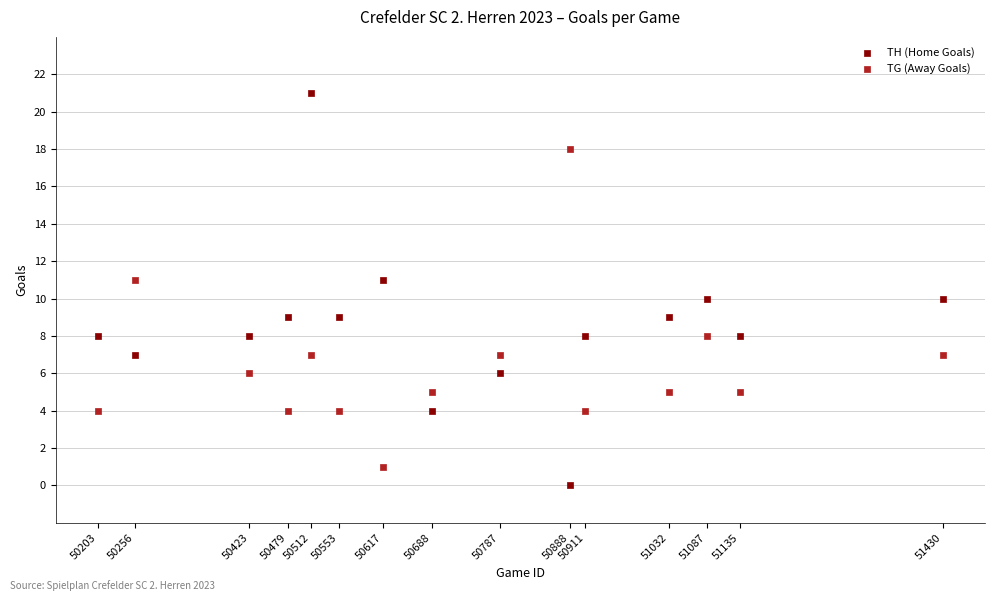

Across all data points, what is the range of Y values (max minus min)?

21